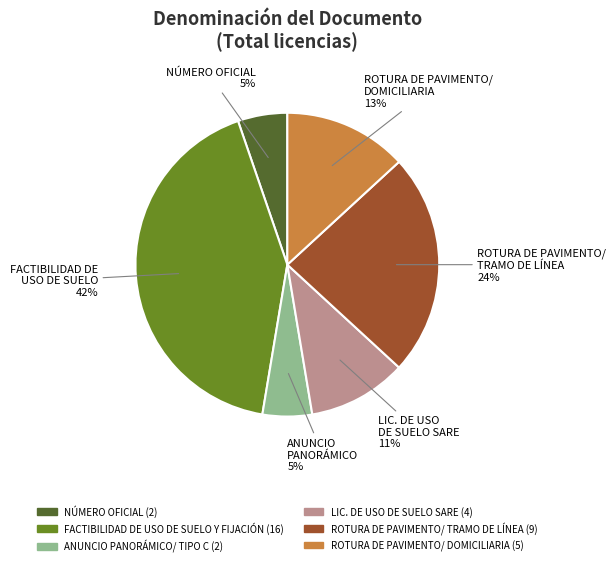

The NÚMERO OFICIAL slice represents 5% of the pie. True or false?

True